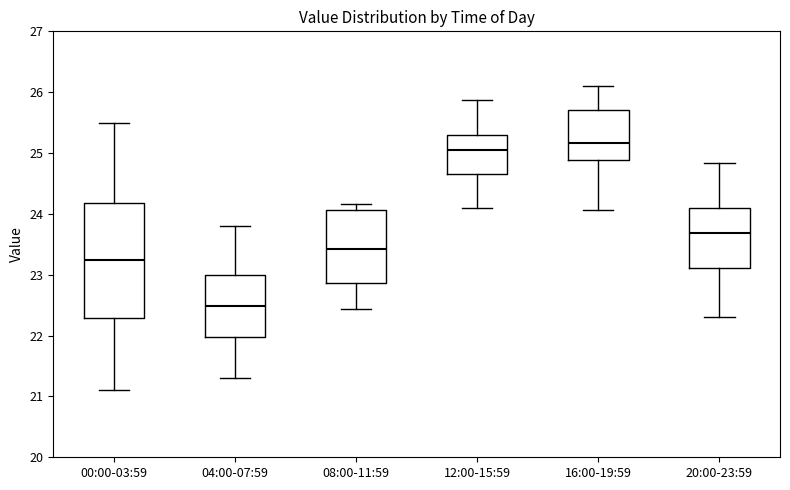

Which box is the tallest, from its lower edge to its upper edge?

00:00-03:59